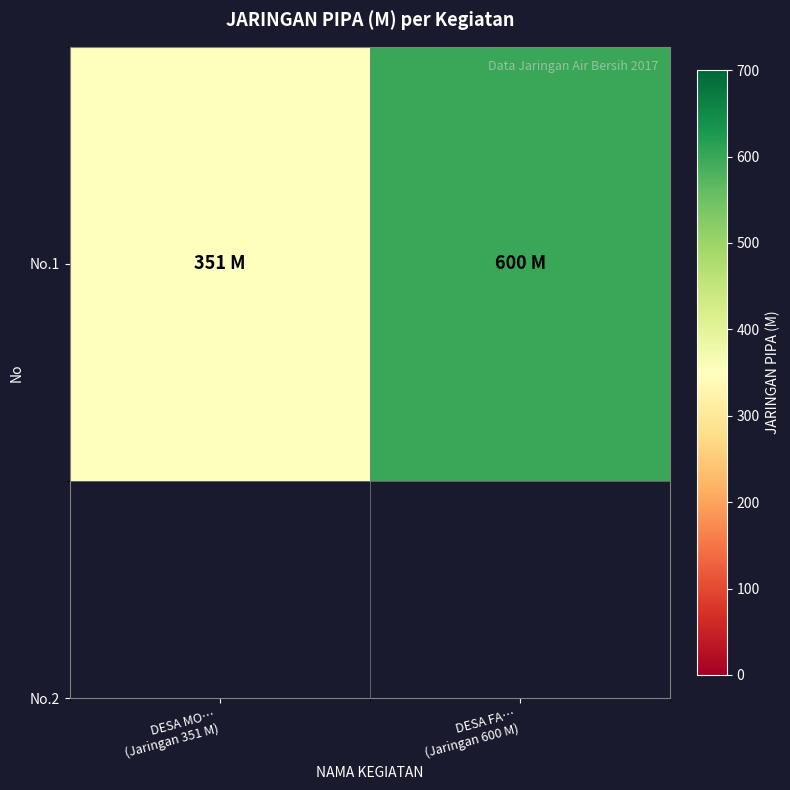

What is the change in value from DESA MO…
(Jaringan 351 M) to DESA FA…
(Jaringan 600 M)?

+249